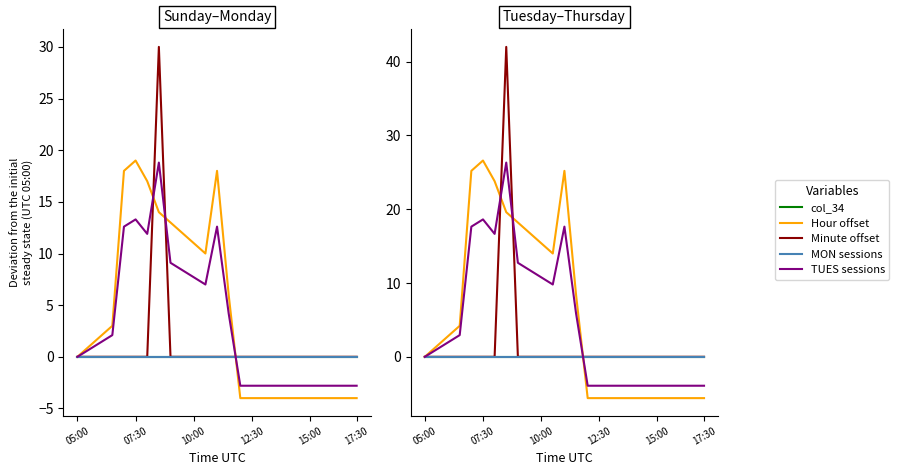

What is the average value of the TUES sessions series?

4.4